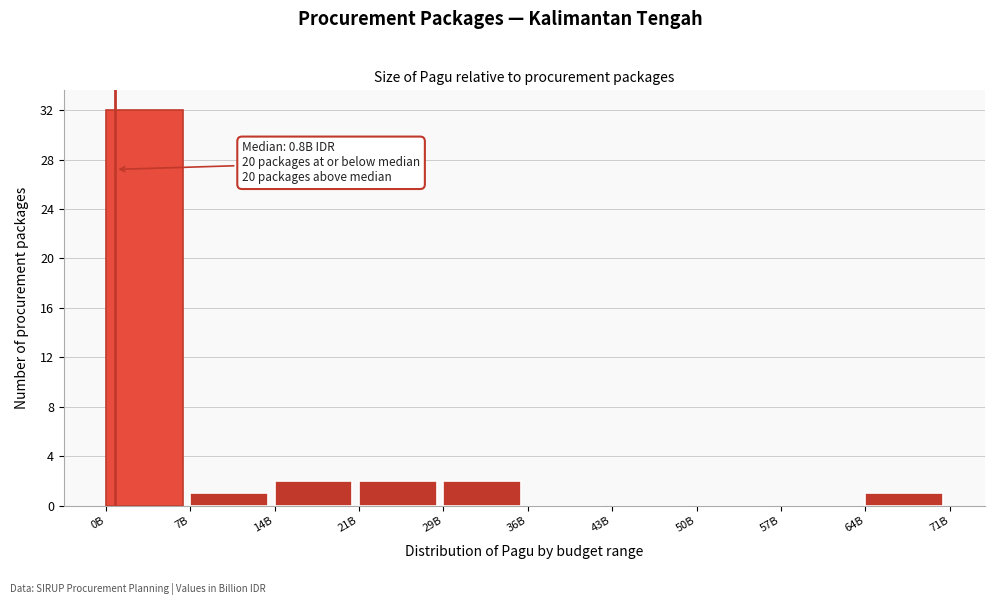

Reading left to right, extract all data points from this chart.

0B=32	7B=1	14B=2	21B=2	29B=2	36B=0	43B=0	50B=0	57B=0	64B=1